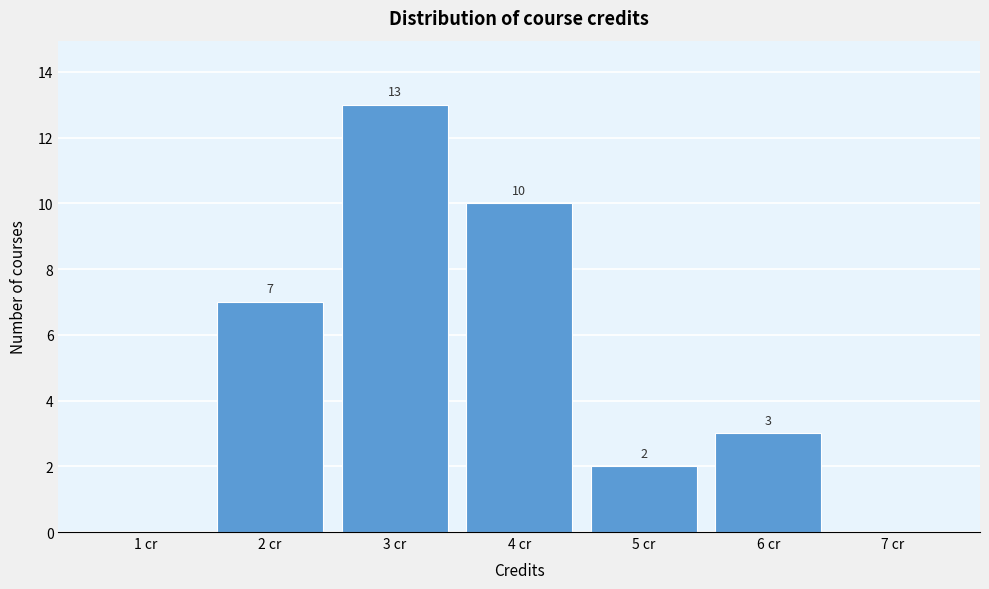

Over which range of the x-axis is the bar tallest?

2.5 to 3.5